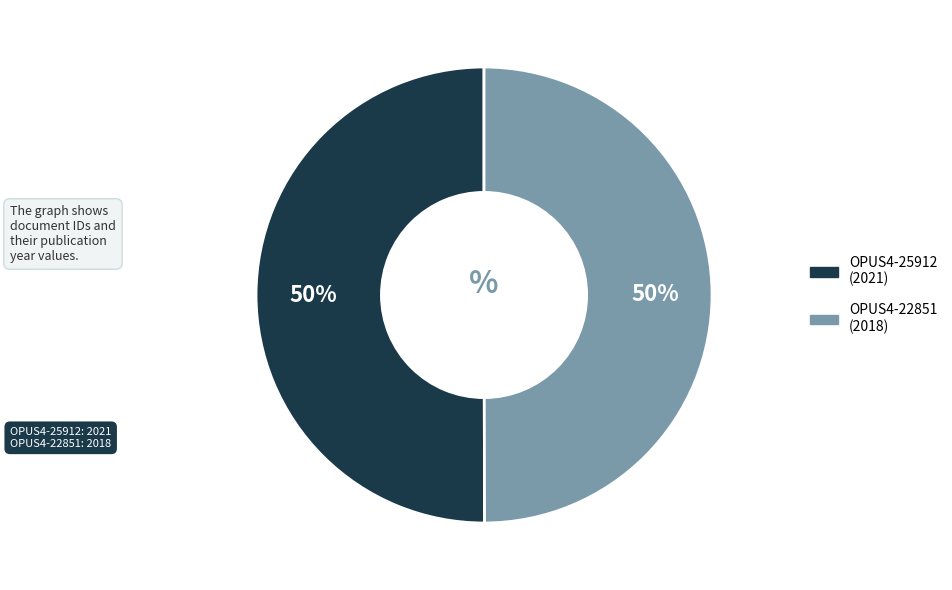

What is the ratio of the value at OPUS4-22851 to the value at OPUS4-25912?

1.0